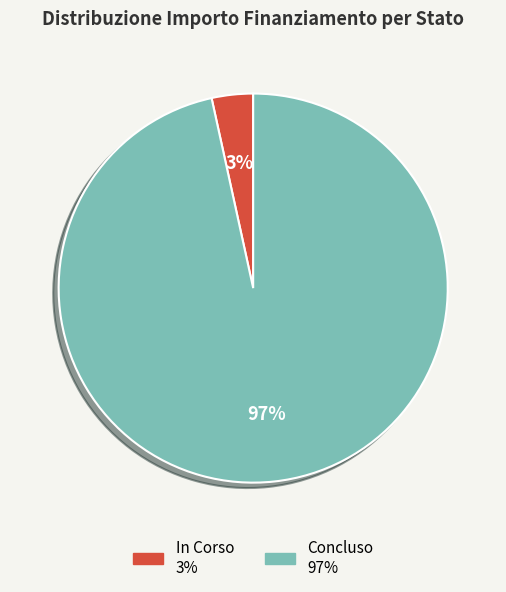

Do Concluso and In Corso together represent more than half of the pie?

Yes